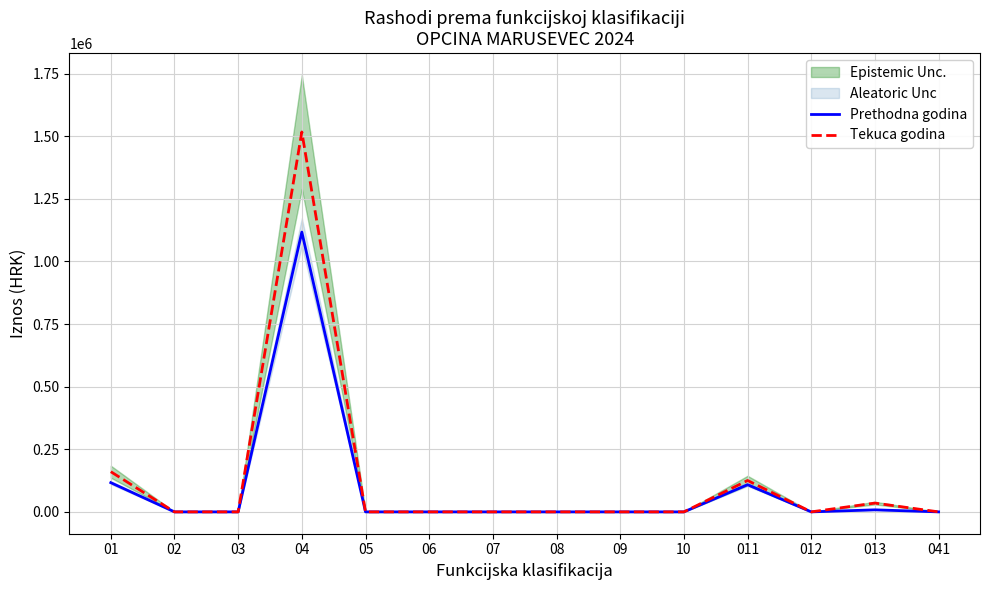

Rank the categories by Tekuca godina value from highest to lowest.

04, 01, 011, 013, 02, 03, 05, 06, 07, 08, 09, 10, 012, 041